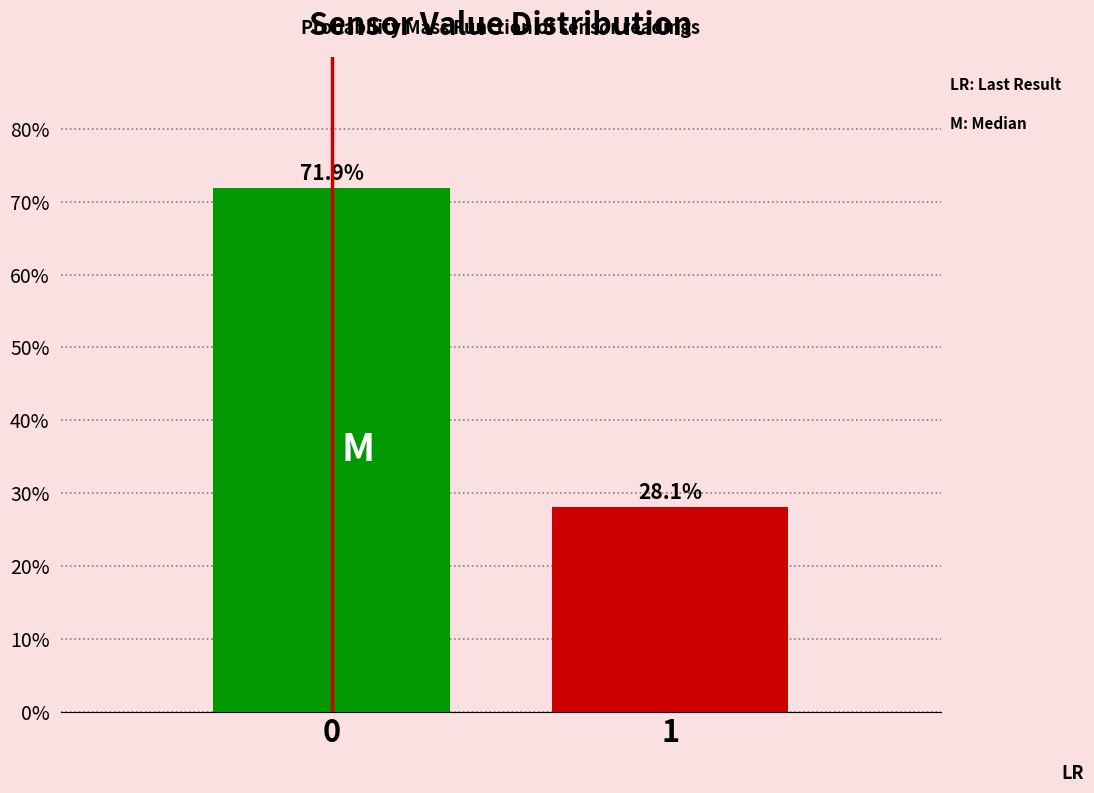

Reading left to right, extract all data points from this chart.

71.9	28.1